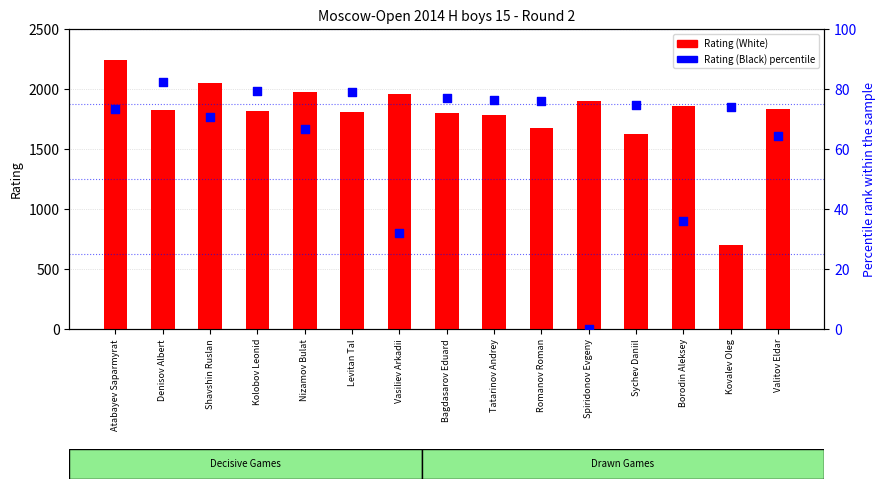

Which series has the largest Y range (max minus min)?

Rating (White)